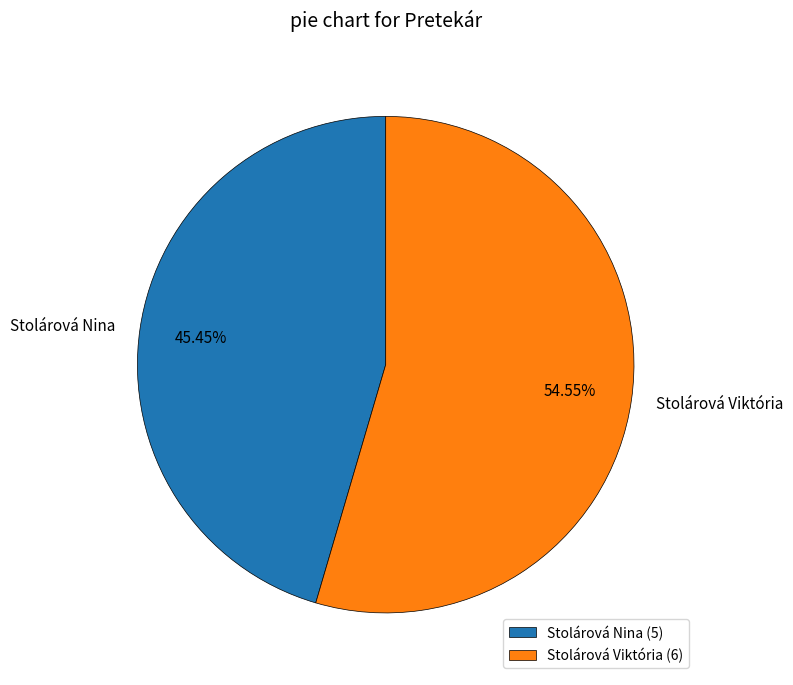

The Stolárová Viktória slice represents 61% of the pie. True or false?

False